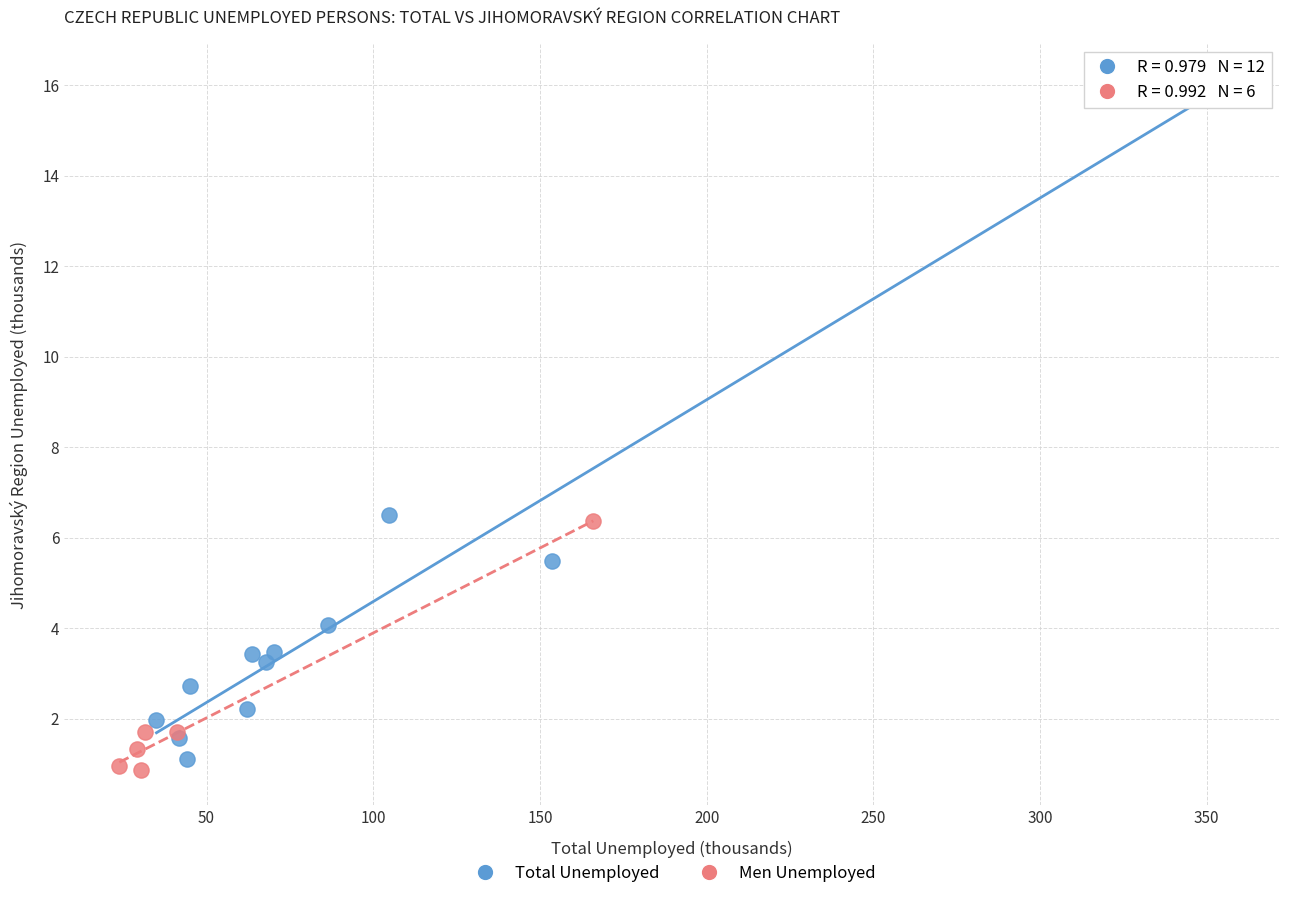

Which series has the widest spread of Y values?

Total Unemployed